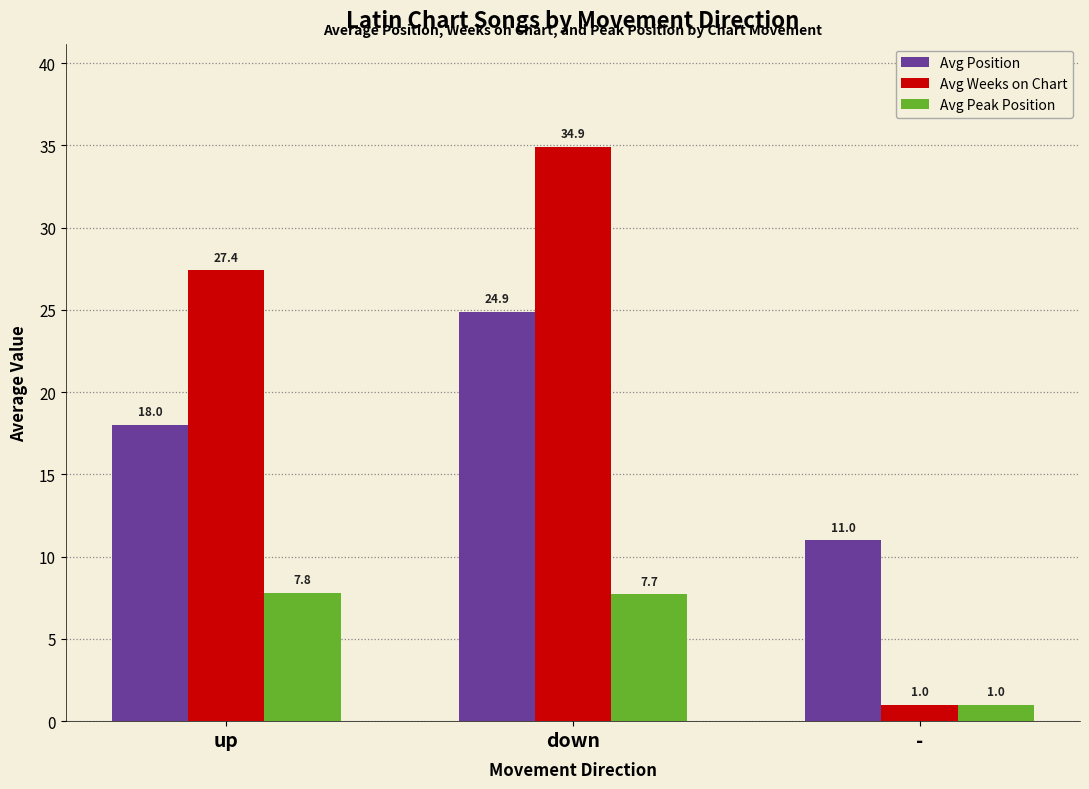

Reading left to right, list all the values displayed in this chart.

Avg Position: 18.0	24.9	11.0
Avg Weeks on Chart: 27.4	34.9	1.0
Avg Peak Position: 7.8	7.7	1.0